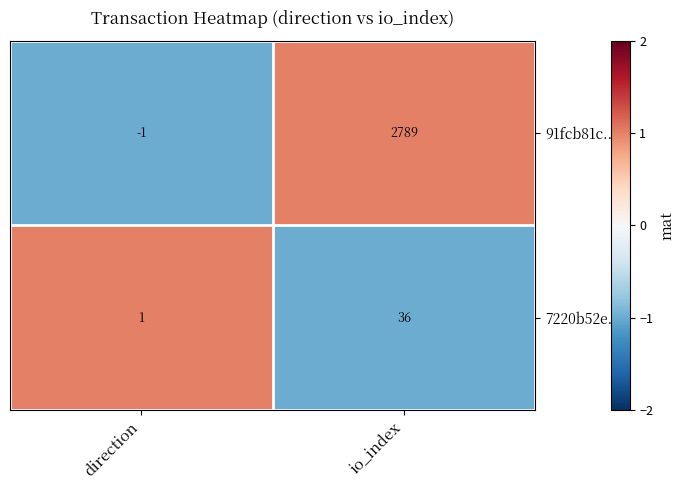

Which series has the widest spread of values?

91fcb81c...